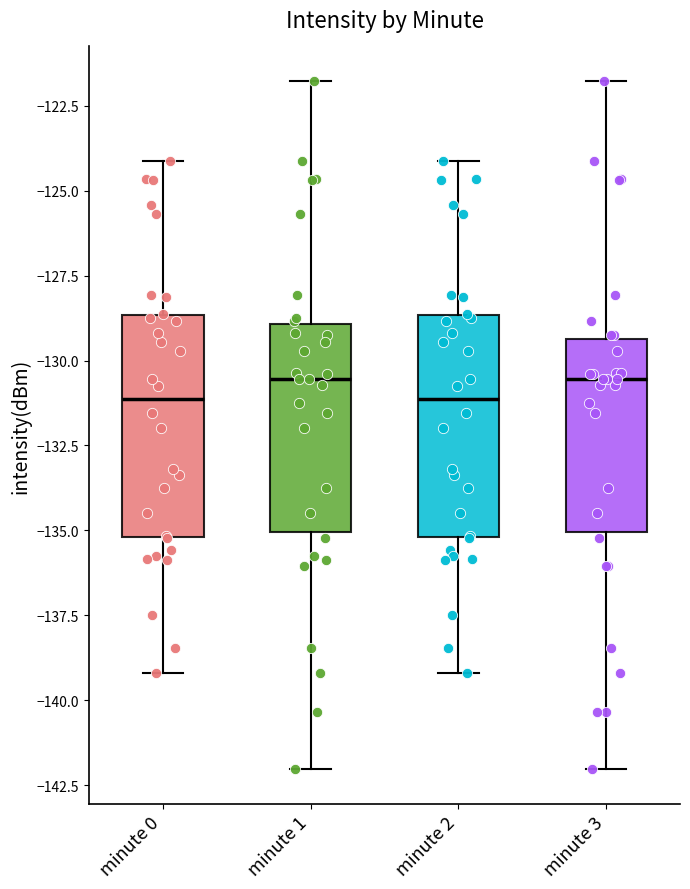

Where does the median line of the box for minute 1 sit on the y-axis? The values are not printed on the chart, so give them approximately, as read against the axis.

-130.5